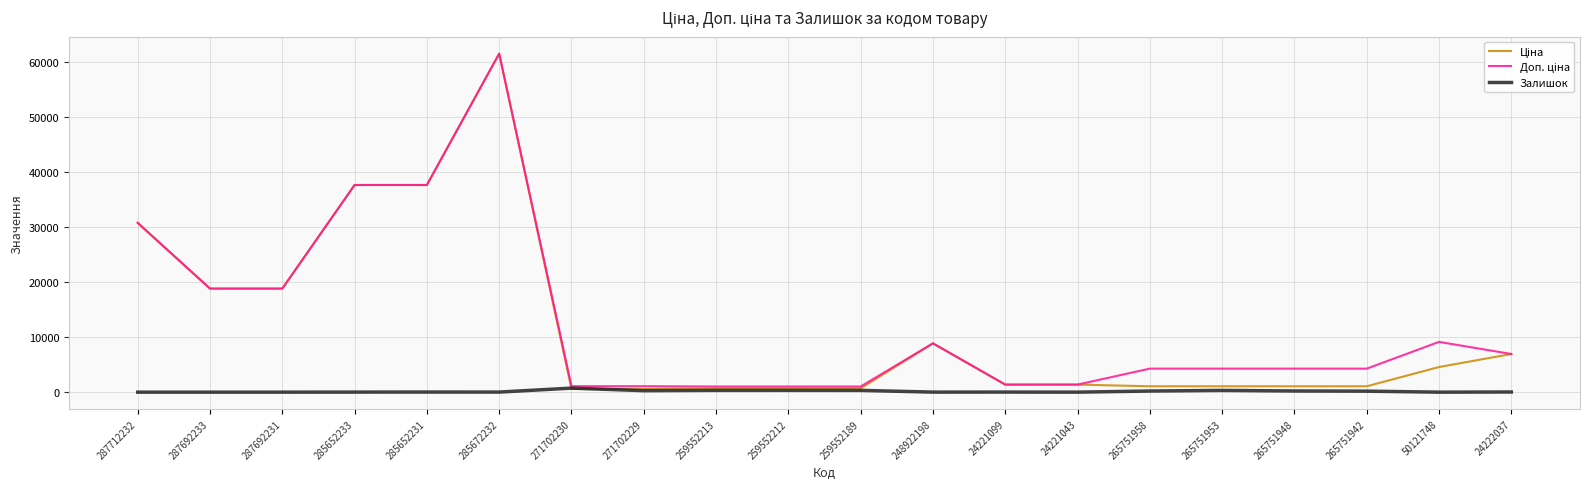

True or false: Залишок has a value of 0.0 at 287692233.

True